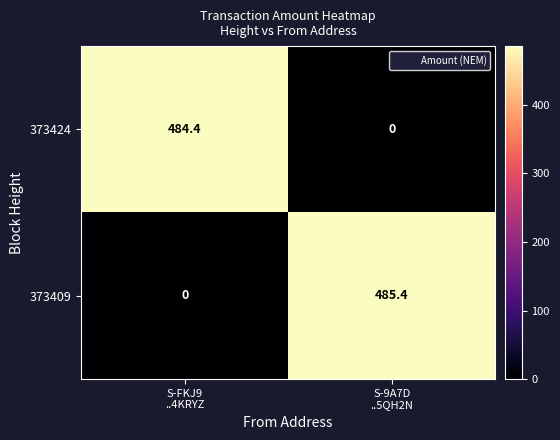

What is the spread (max minus min) of values at S-9A7D
..5QH2N?

485.4